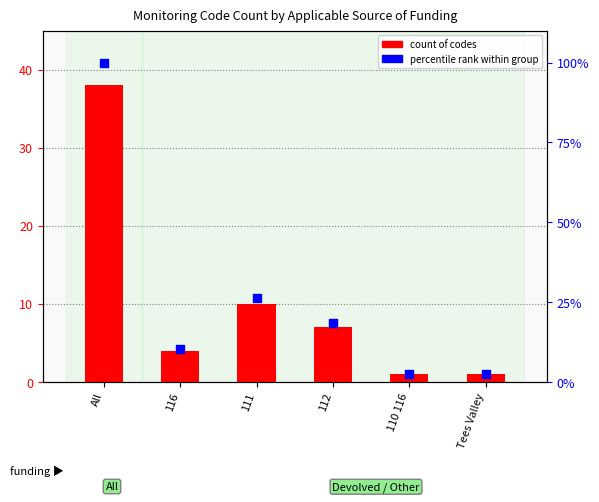

At which category is the sum across all series the highest?

All